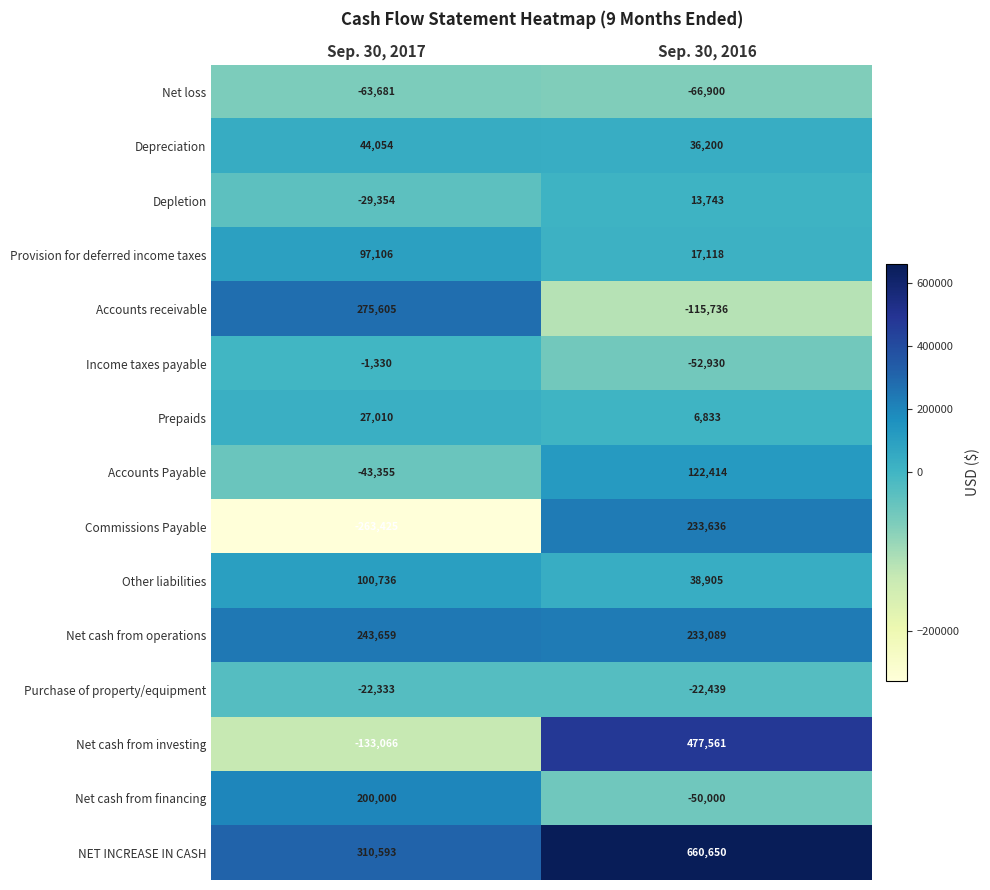

What is the minimum value for Accounts Payable?

-43355